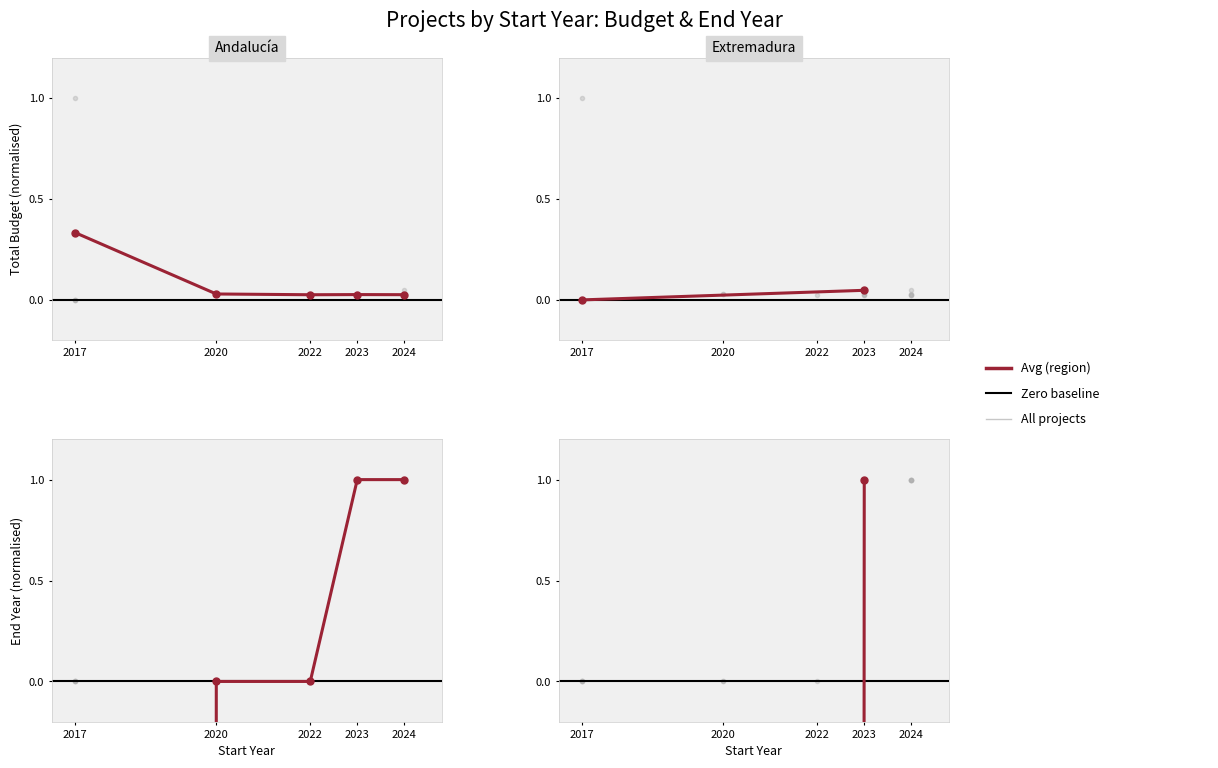

The value of Avg (region) at 2023 is 2. True or false?

False